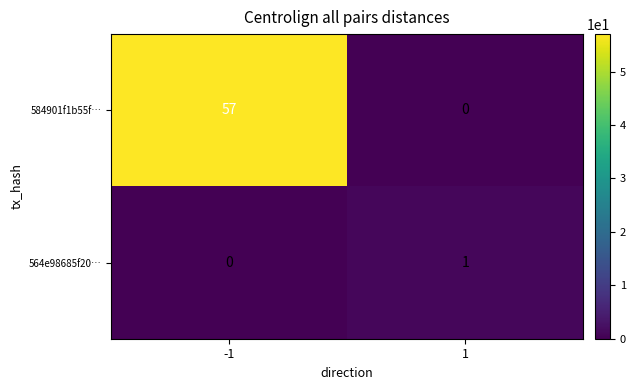

True or false: 564e98685f20… has a value of 1 at 1.

True